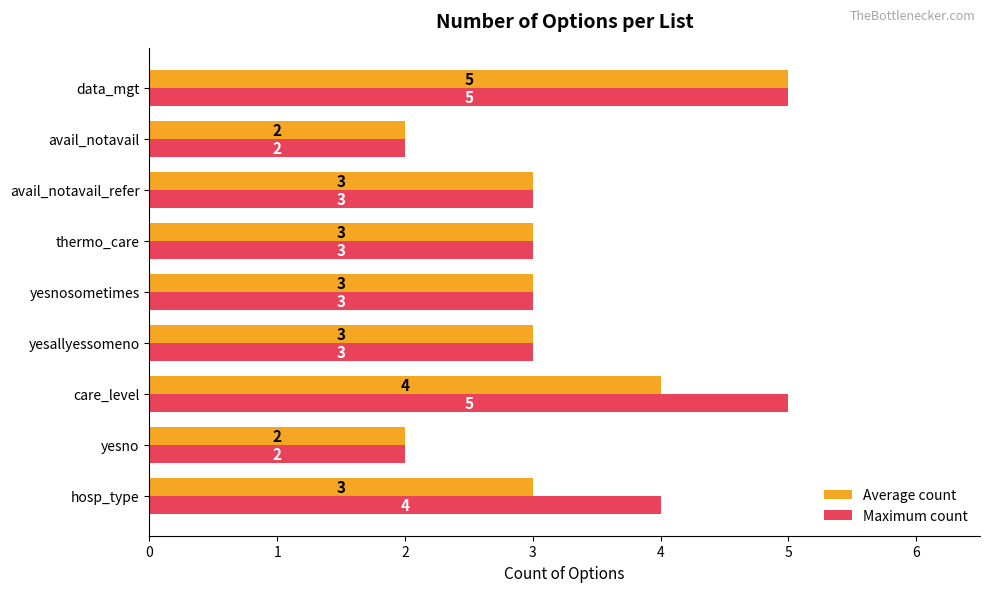

Is it true that Average count equals 5 at hosp_type?

False